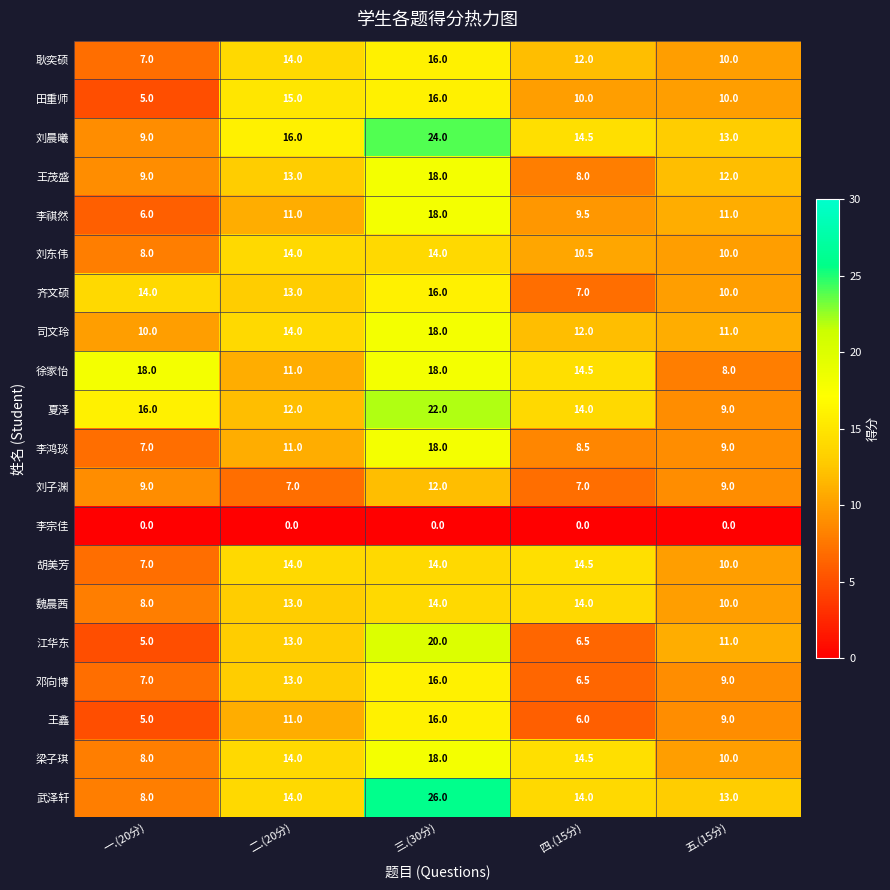

At which label does 李鸿琰 reach its peak?

三.(30分)